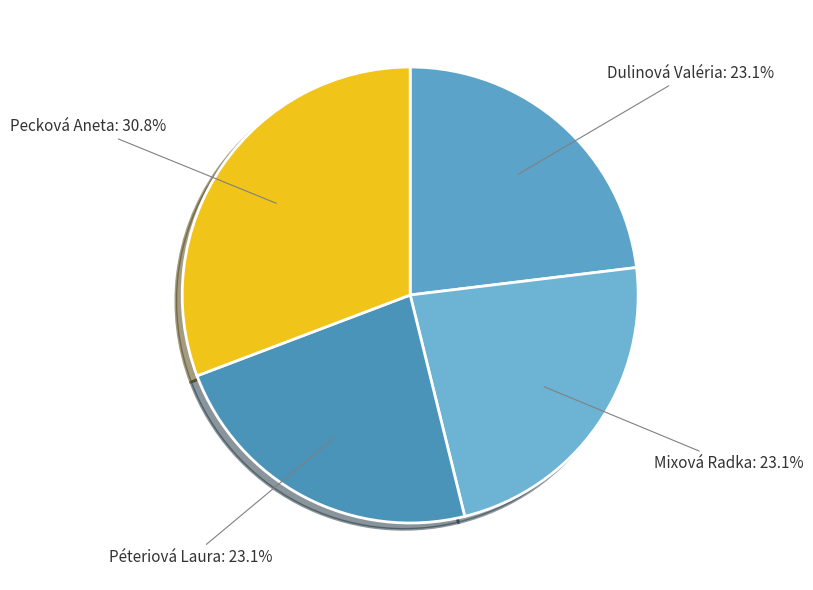

How many slices are in this pie chart?

4